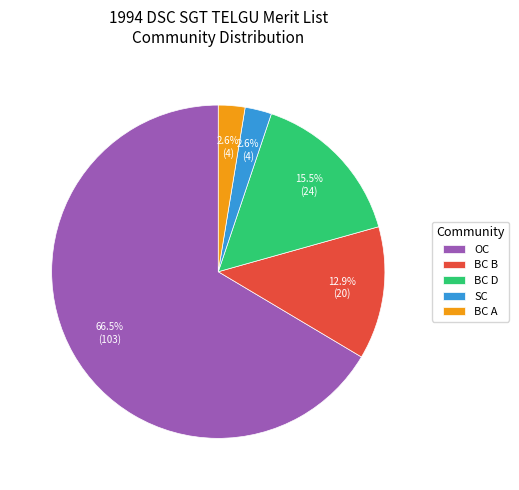

Between BC B and OC, which is larger?

OC